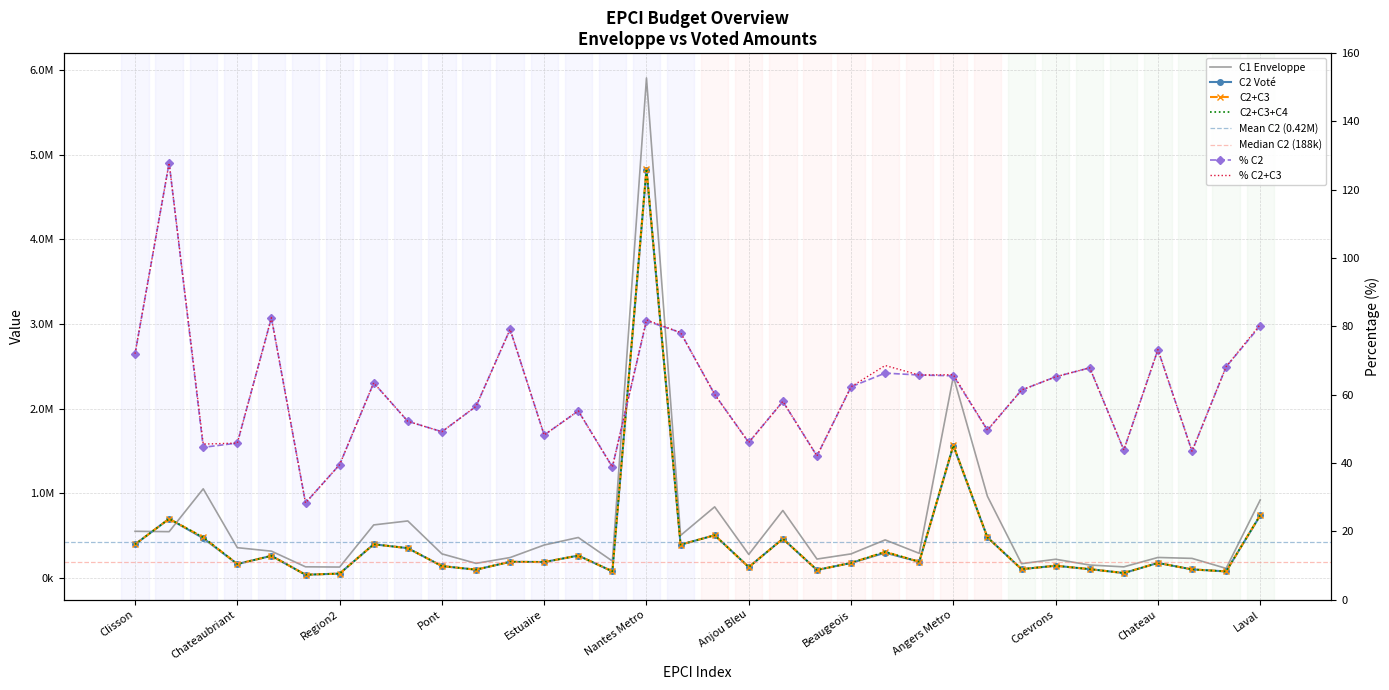

The value of C2 Vote at Beaugeois is 176500.0. True or false?

True